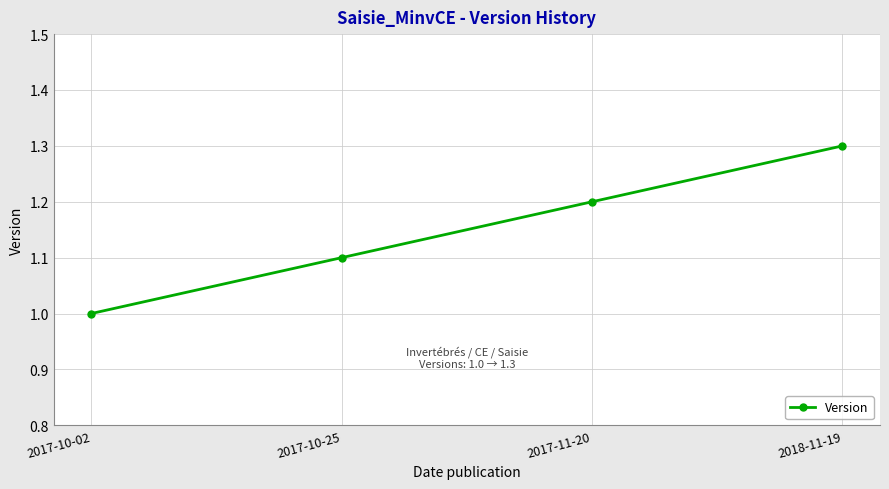

Reading left to right, transcribe all the data shown in this chart.

1.0	1.1	1.2	1.3